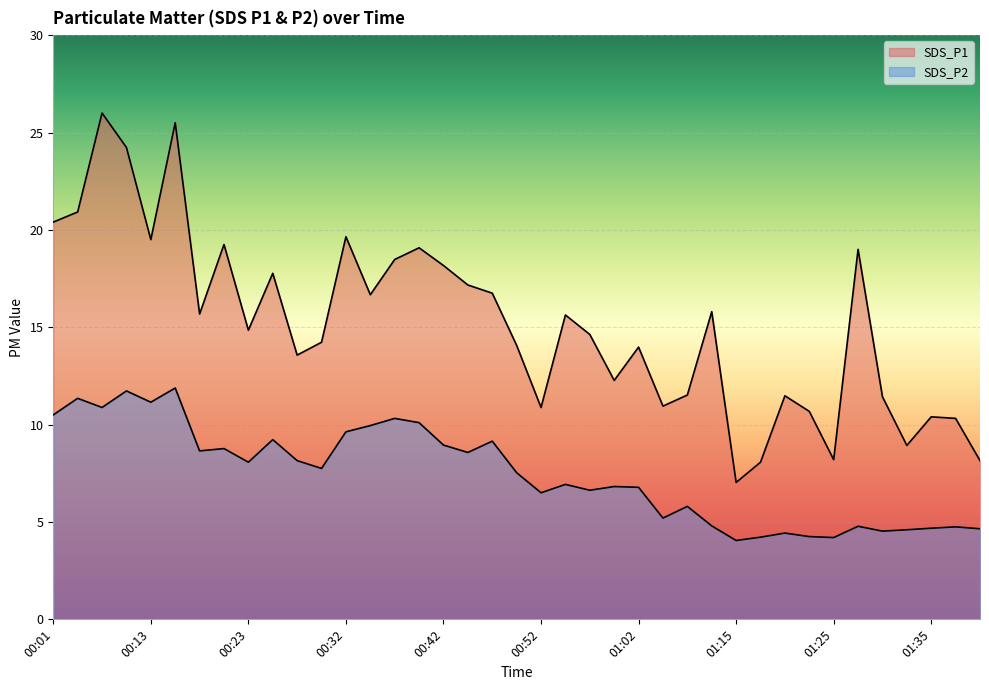

Between 00:13 and 00:23, which is larger?

00:13